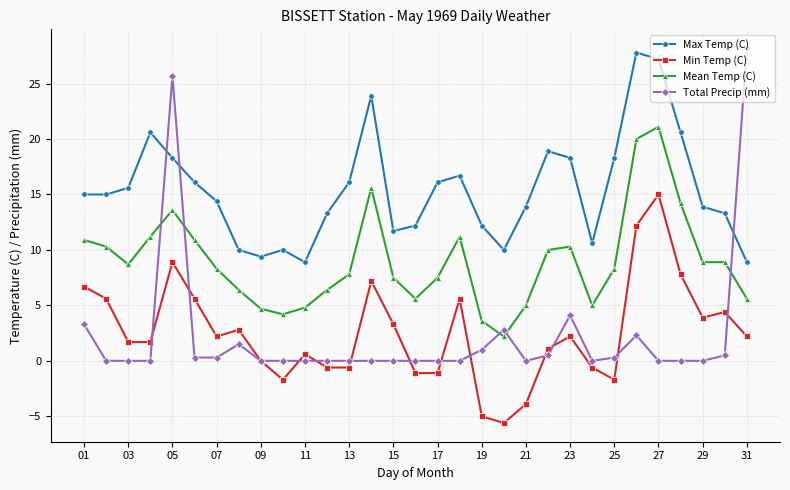

What is the highest value of the Max Temp (C) series?

27.8